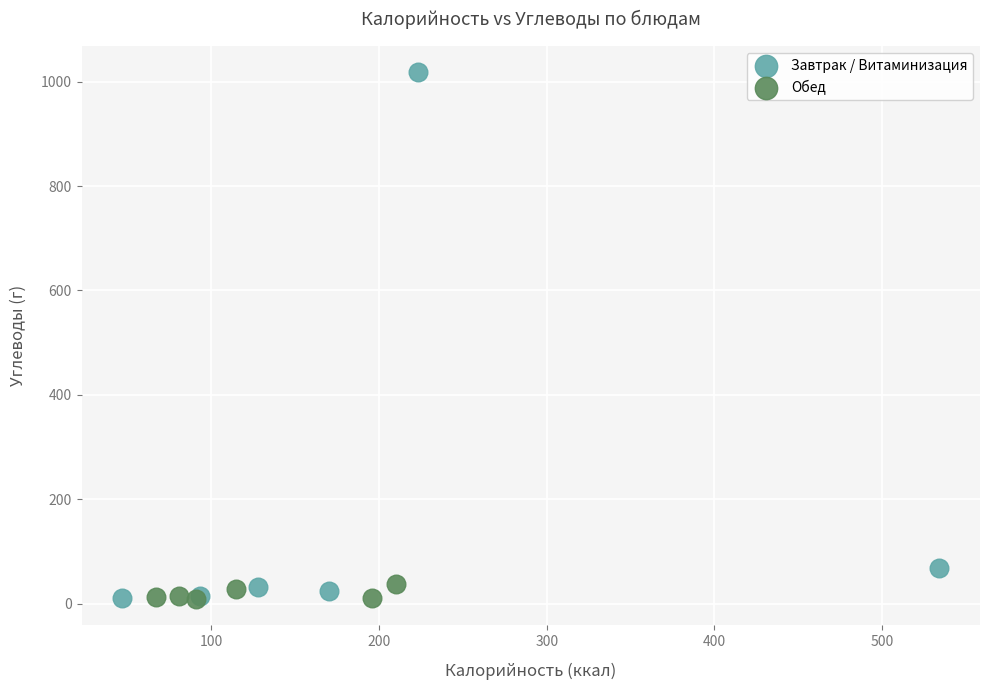

Which series contains the highest Y value?

Завтрак / Витаминизация